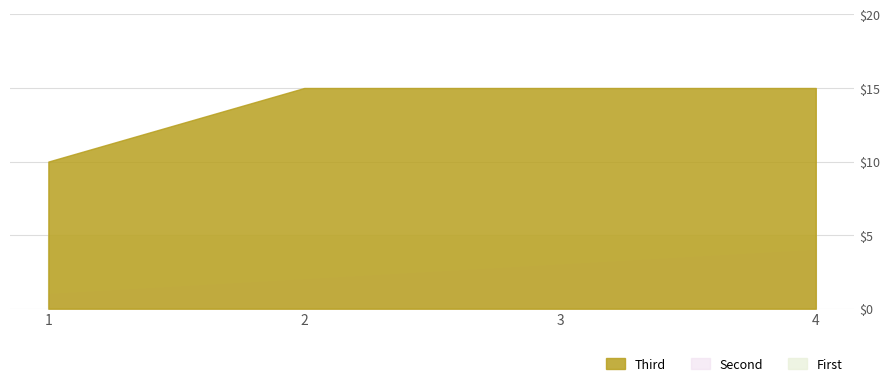

Reading right to left, list all the values displayed in this chart.

spoj_cislo: 4=4	3=3	2=2	1=1
trasa_km: 4=15	3=15	2=15	1=10